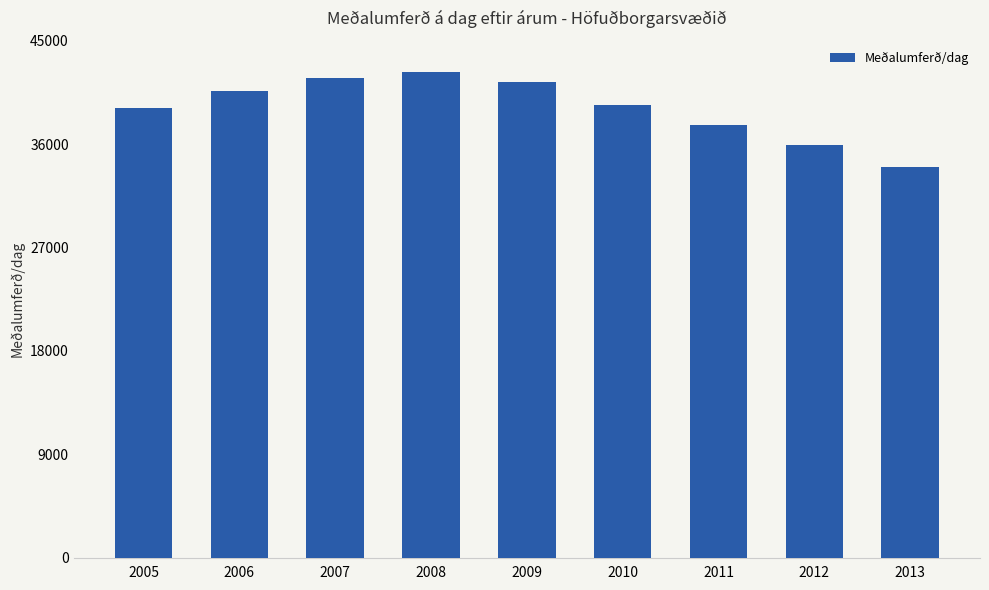

What is the sum of all values?

352176